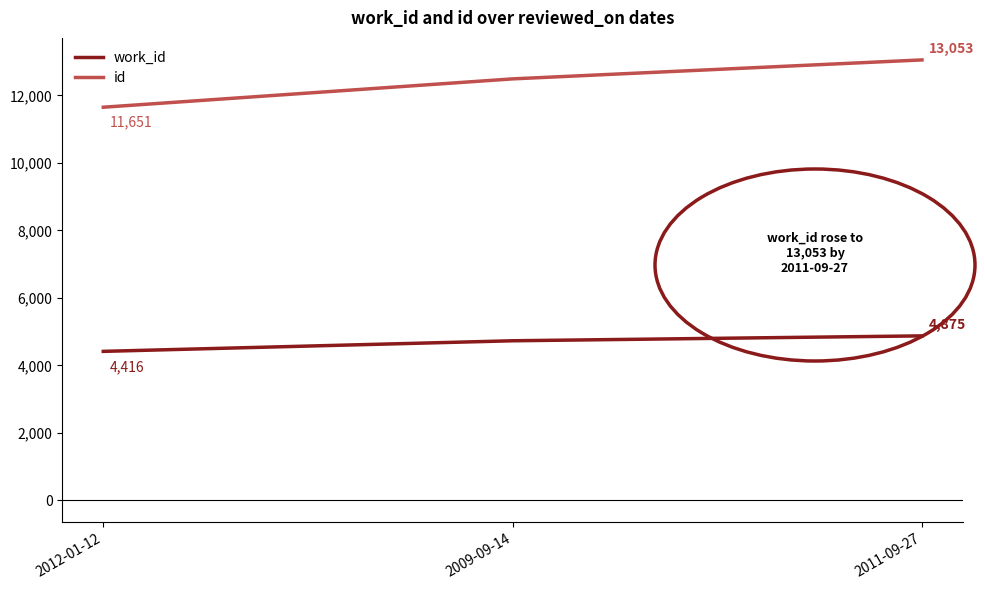

What position from the right is 2009-09-14?

2